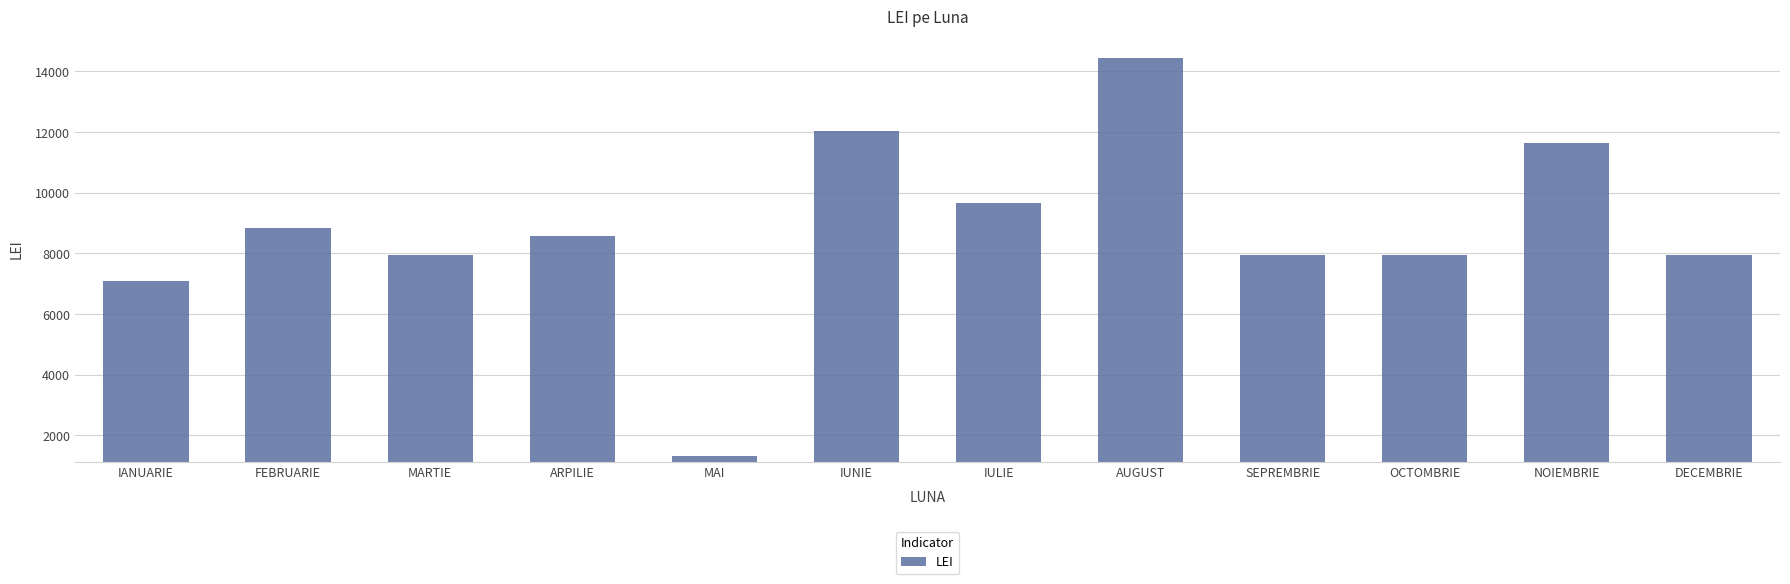

What is the average value?

8785.4